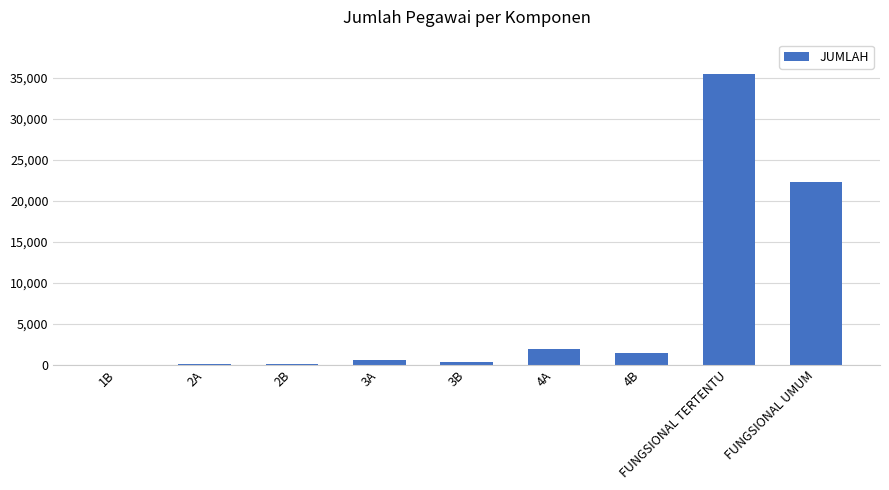

What is the sum of all values?

62091